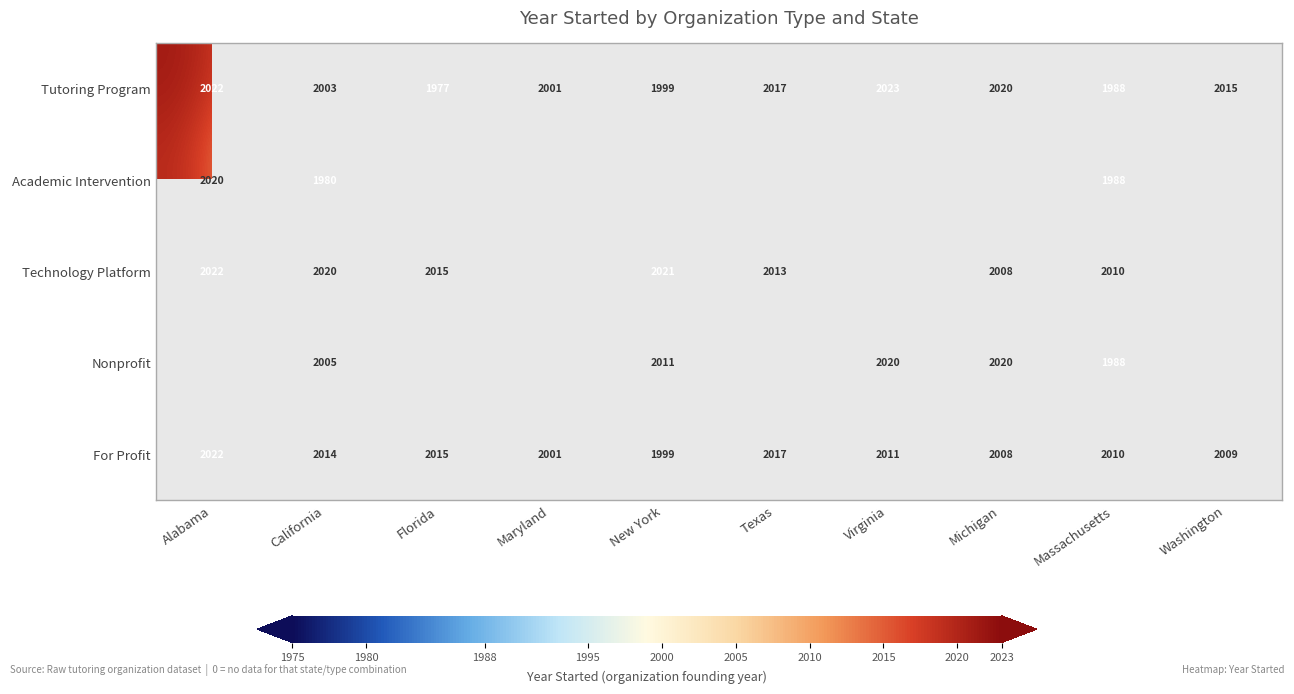

What is the sum of all Tutoring Program values?

20065